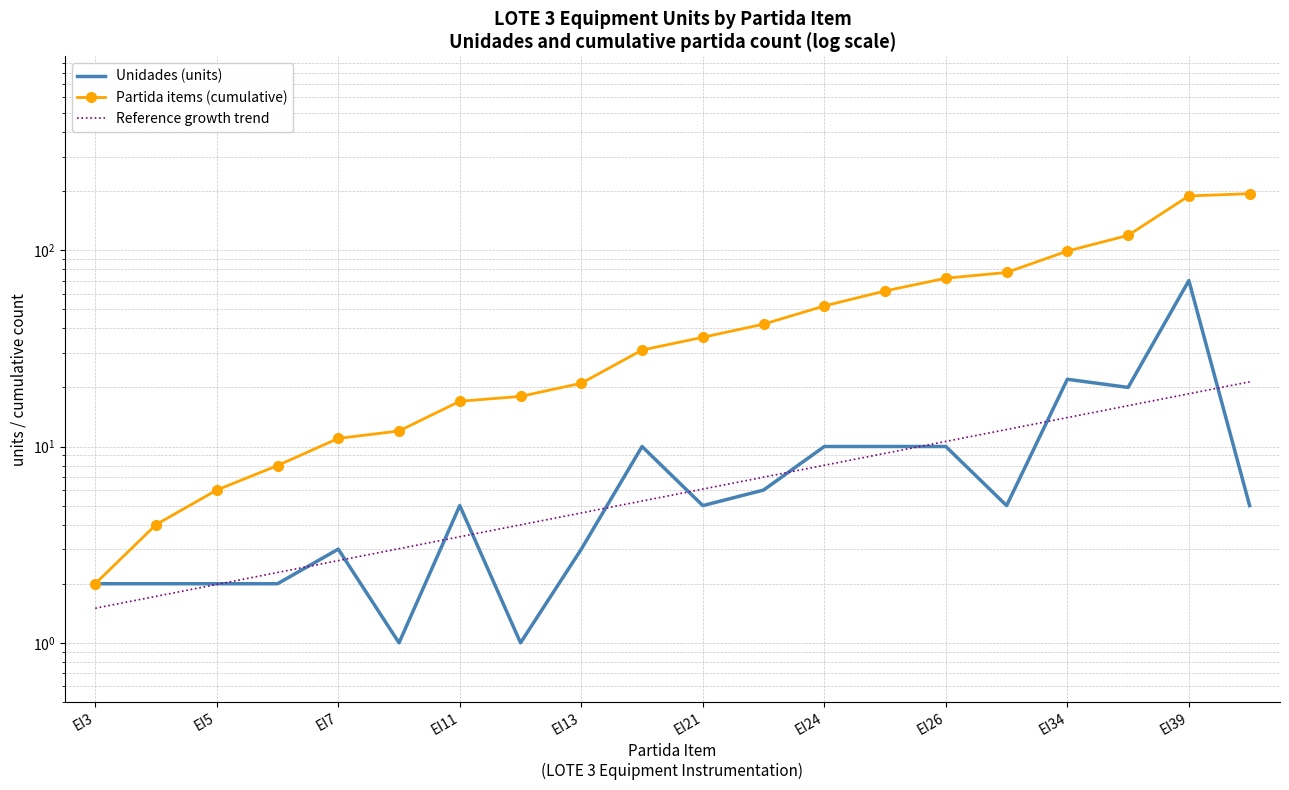

What is the difference between the highest and lowest values at EI26?

62.0